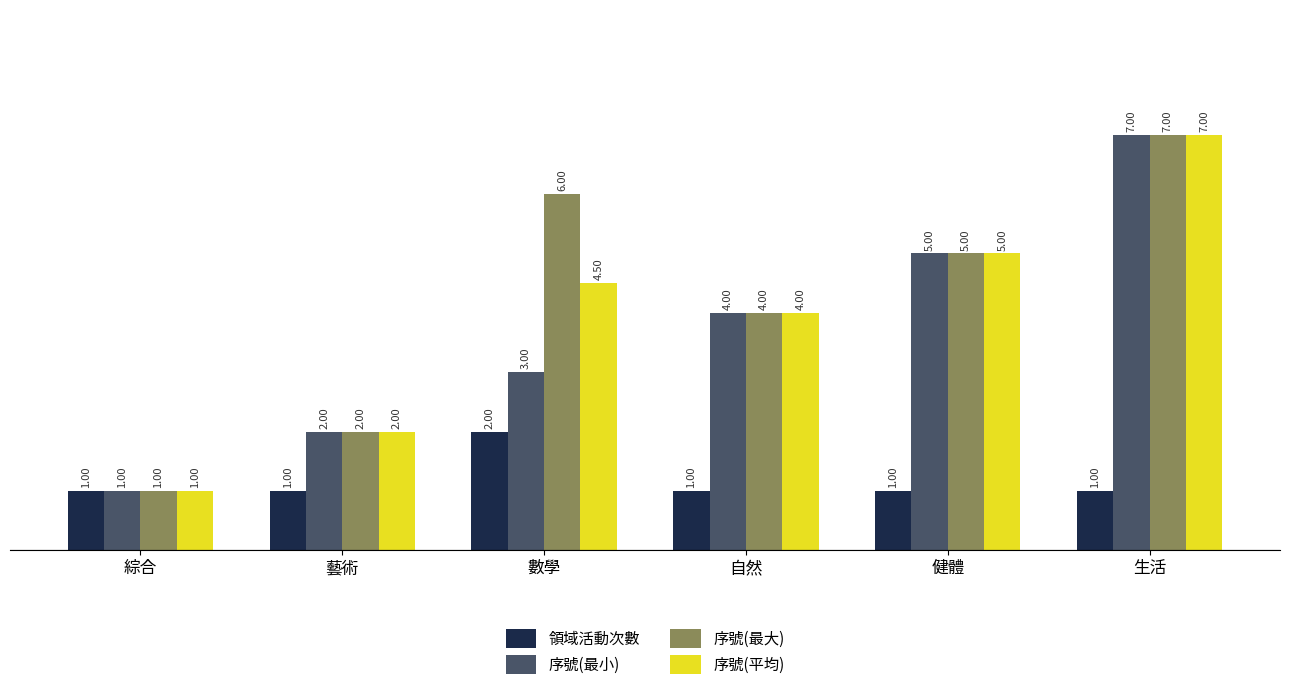

What are all the series names shown in the legend?

領域活動次數, 序號(最小), 序號(最大), 序號(平均)